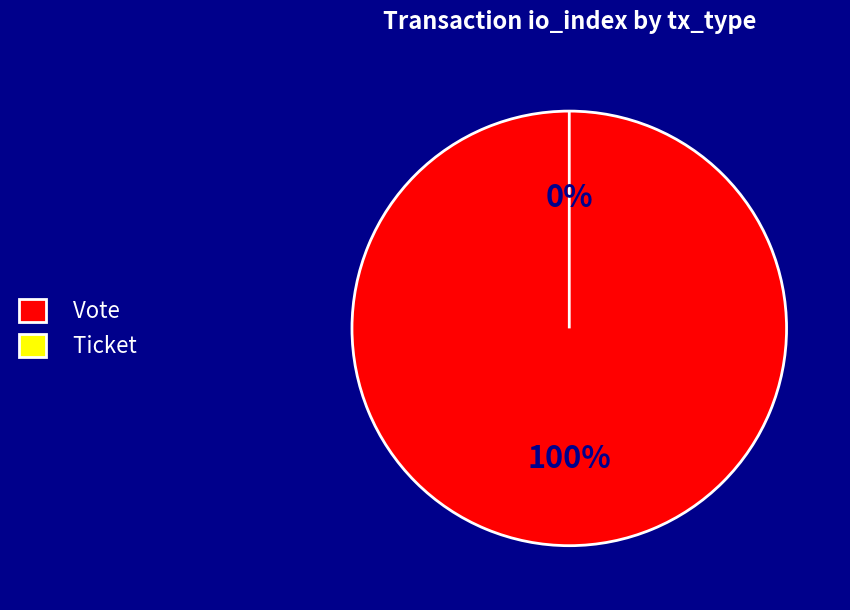

To the nearest percent, what is the combined percentage of Vote and Ticket?

100%